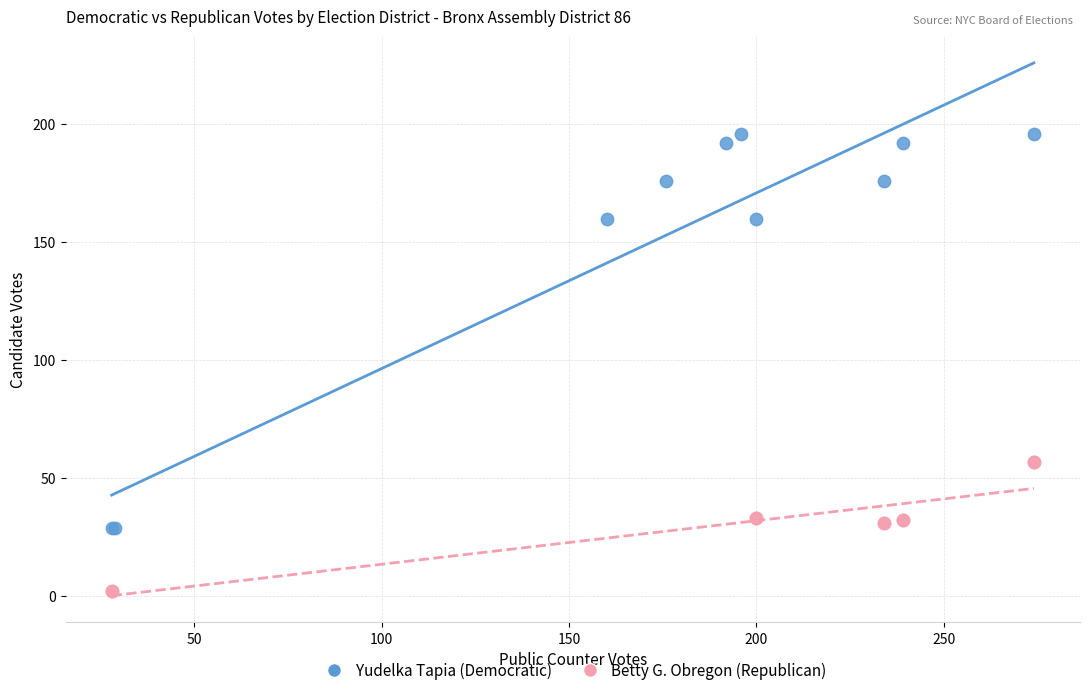

Which series contains the lowest Y value?

Betty G. Obregon (Republican)